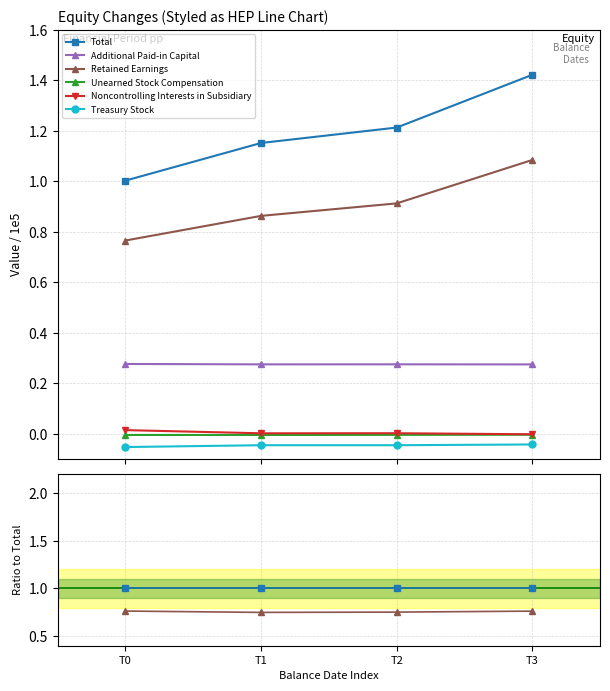

Is this an area chart (filled region under the line)?

No